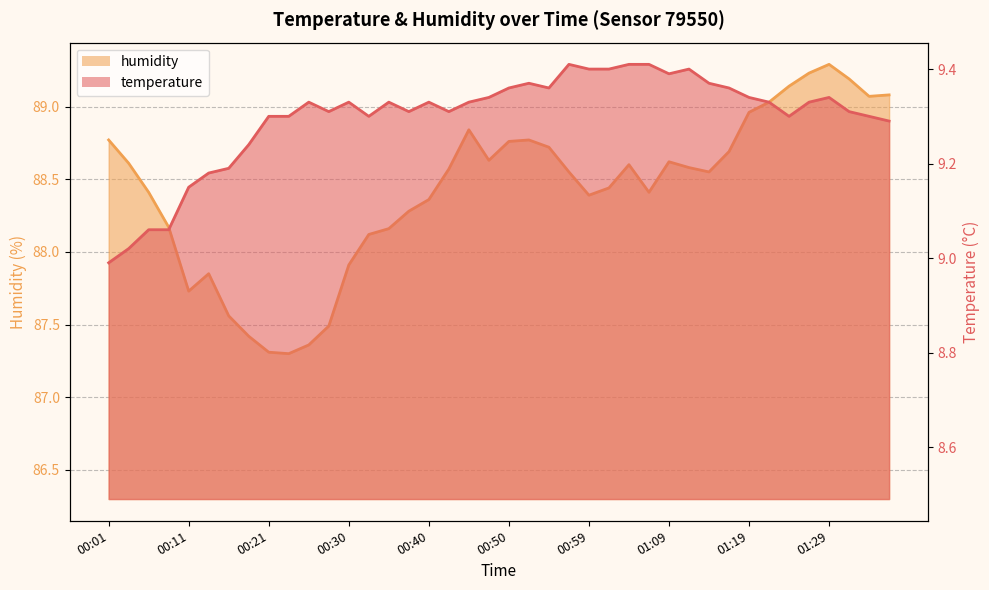

At how many categories does at least one series exceed 13?

40